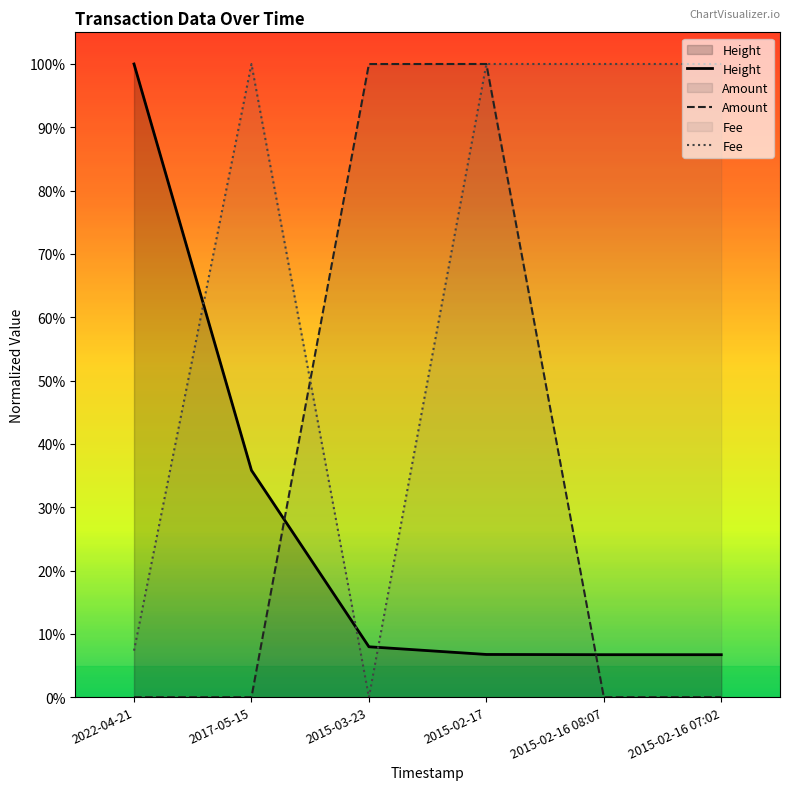

True or false: Amount has more than 1 interior local peaks.

False